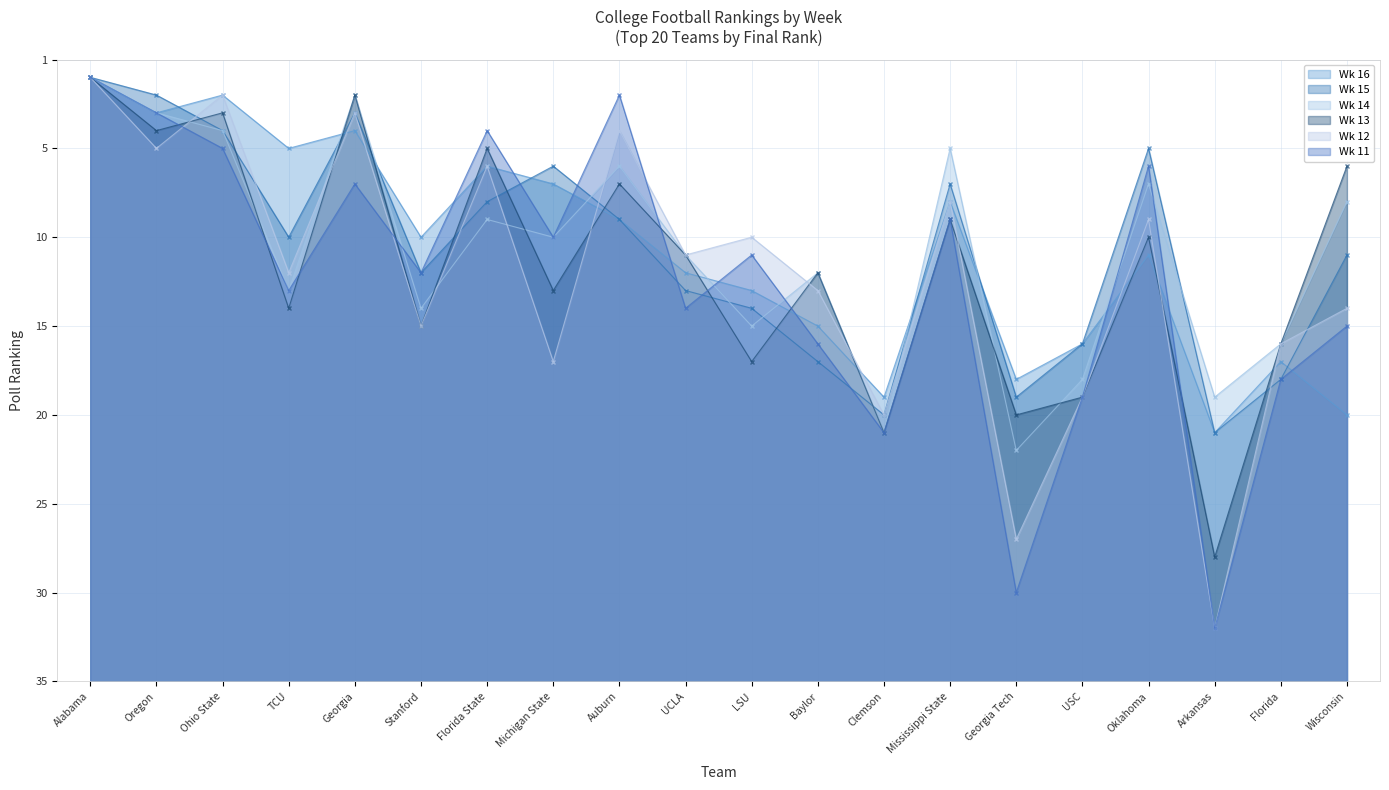

Is it true that Wk 13 equals 32 at Ohio State?

True